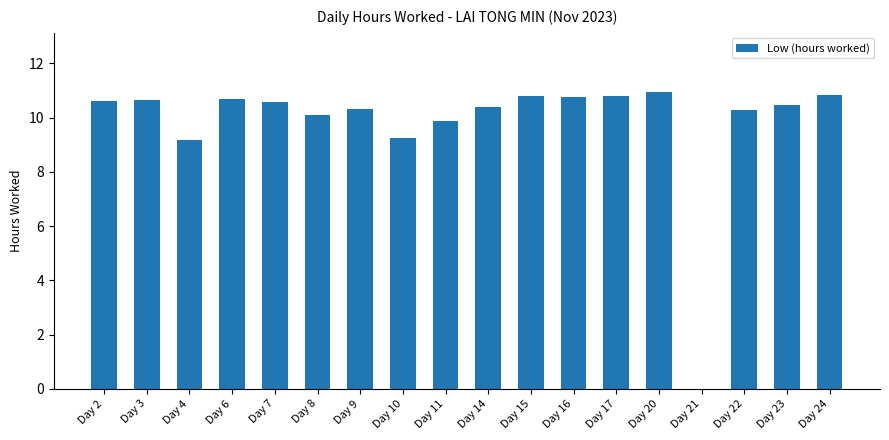

How many data points are above 10?

14